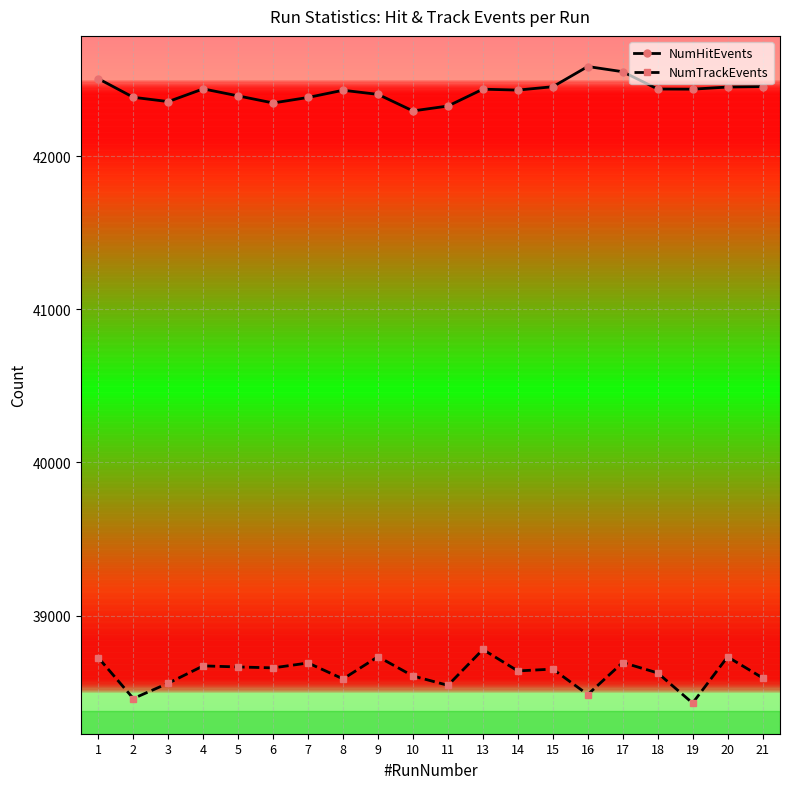

What is the difference between the maximum and minimum values in the NumHitEvents series?

290